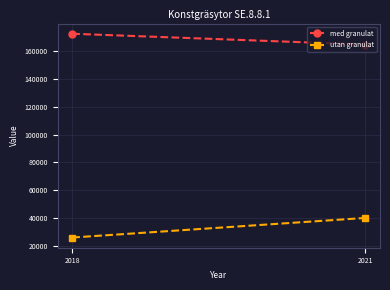

At which label is med granulat closest to 168524?

2021